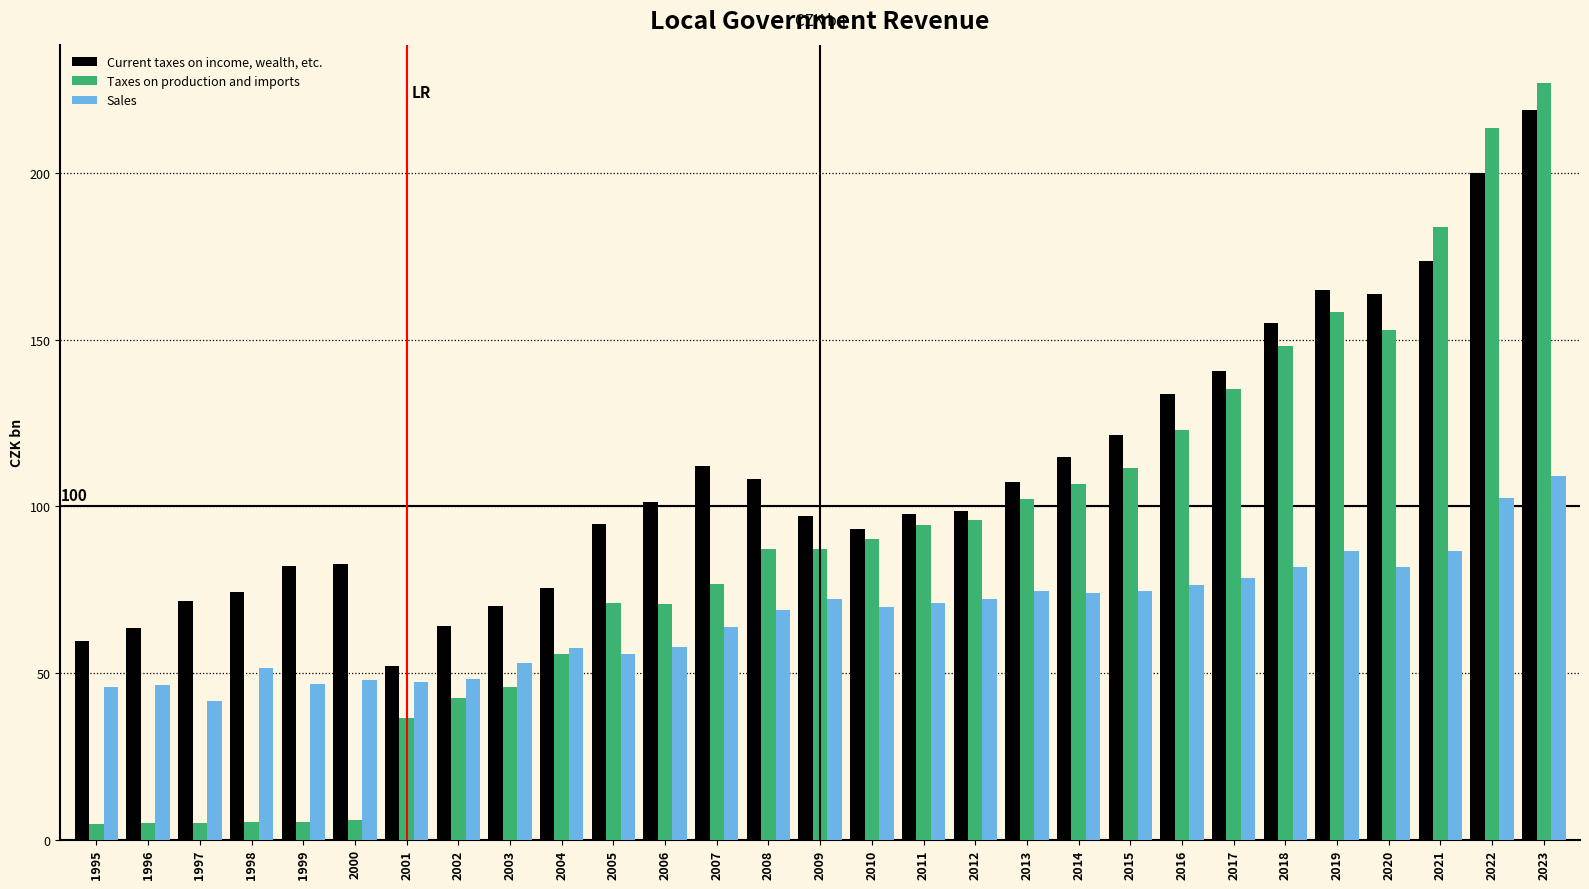

True or false: Current taxes on income, wealth, etc. has a value of 235.3 at 2016.

False